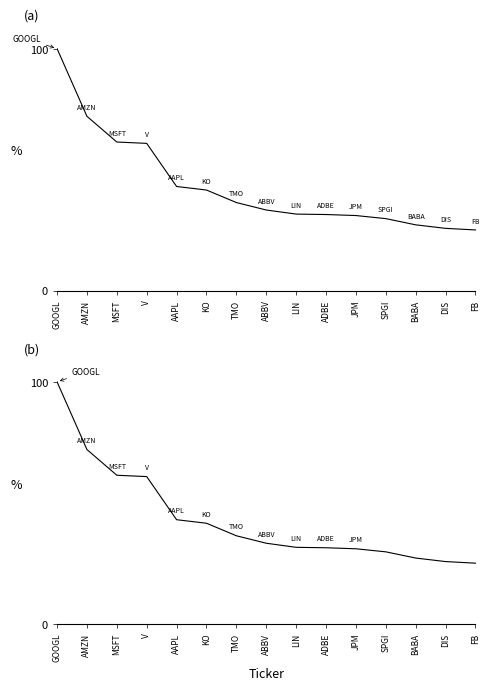

At how many categories does at least one series exceed 73?

1